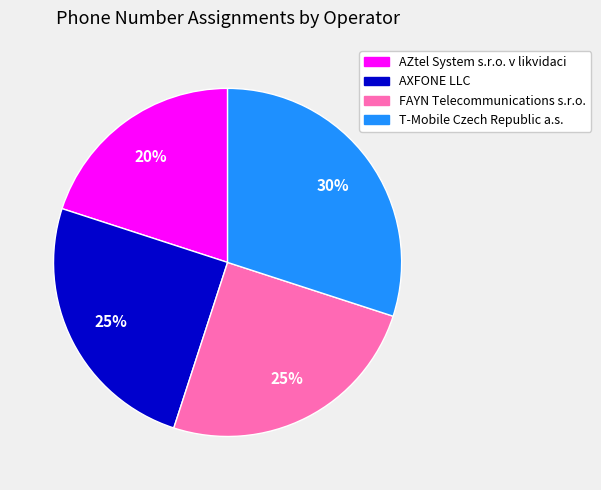

To the nearest percent, what portion does T-Mobile Czech Republic a.s. represent?

30%